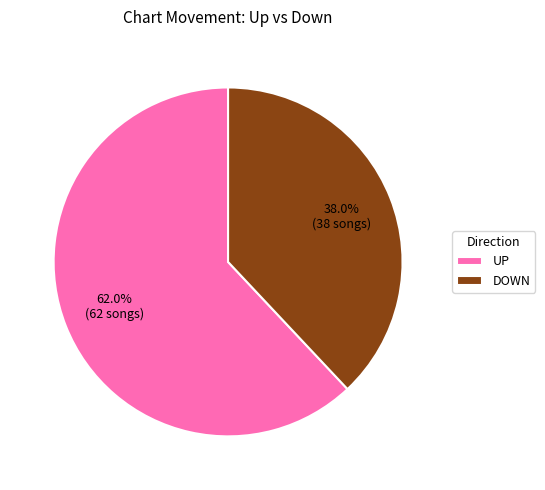

Is there a majority slice in this chart?

Yes